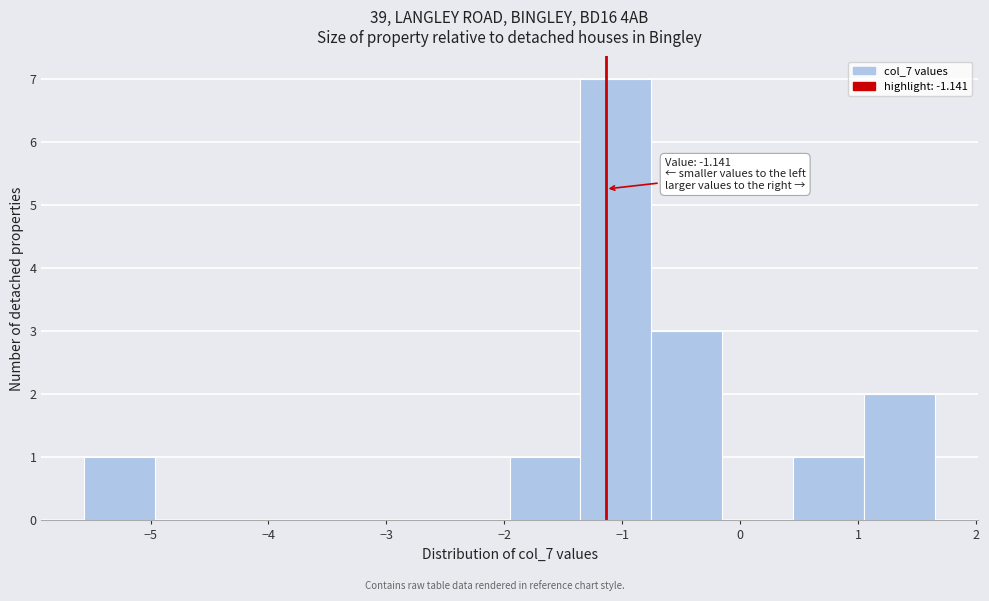

Over which range of the x-axis is the bar tallest?

-1.4 to -0.8